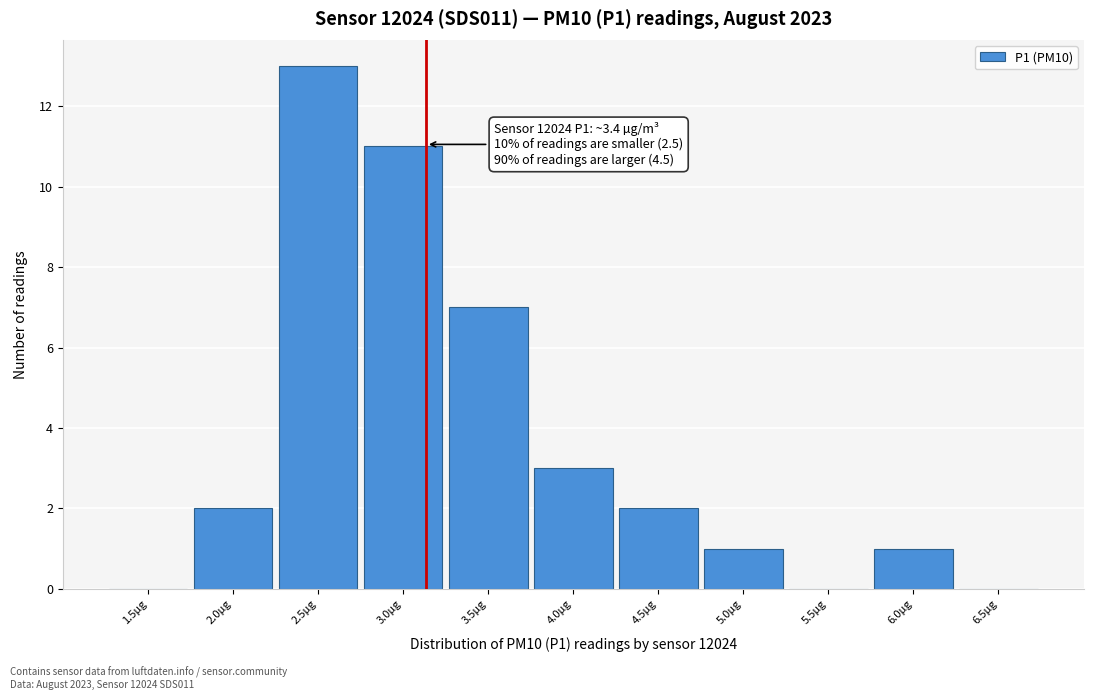

Reading left to right, extract all data points from this chart.

1.5µg=0	2.0µg=2	2.5µg=13	3.0µg=11	3.5µg=7	4.0µg=3	4.5µg=2	5.0µg=1	5.5µg=0	6.0µg=1	6.5µg=0